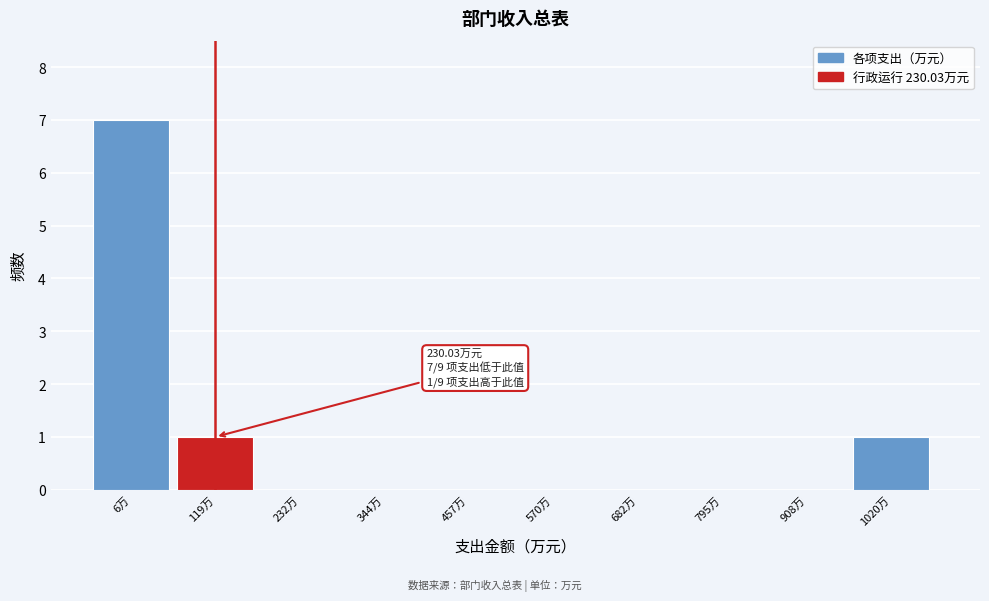

Reading left to right, what are all the values shown in this chart?

6万=7	119万=1	232万=0	344万=0	457万=0	570万=0	682万=0	795万=0	908万=0	1020万=1